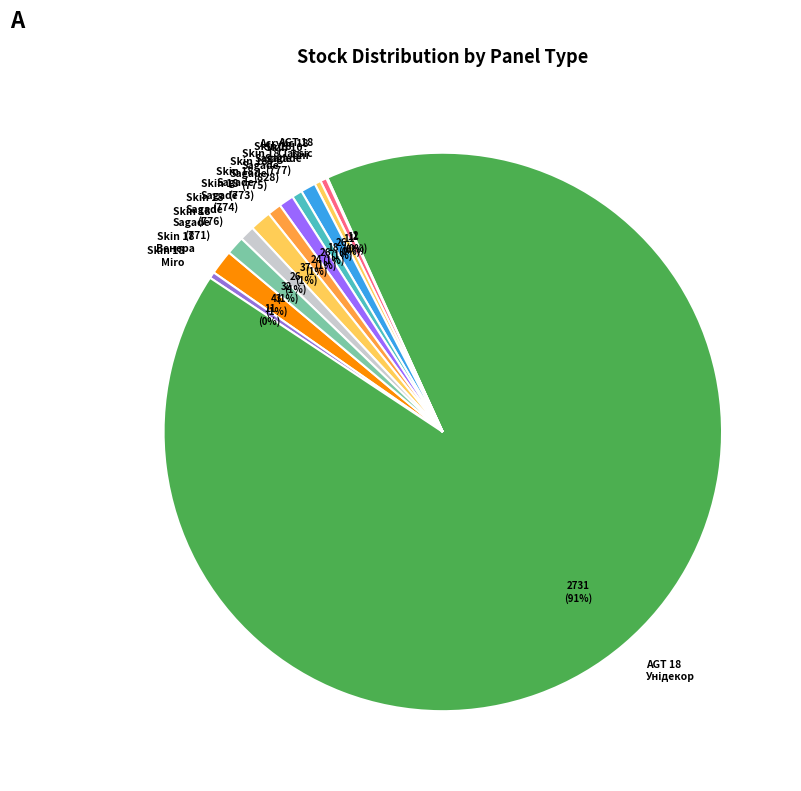

True or false: Skin 18 Sagade (777) accounts for 14% of the total.

False